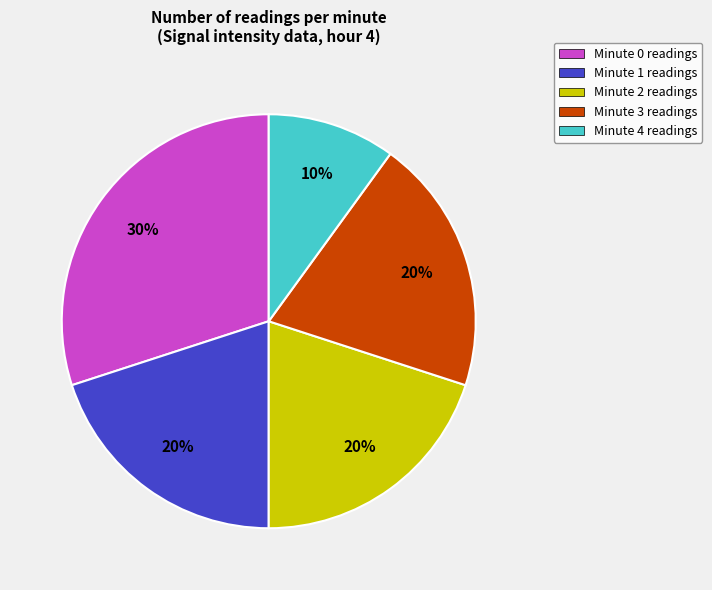

Is it true that Minute 1 is 28% of the pie?

False